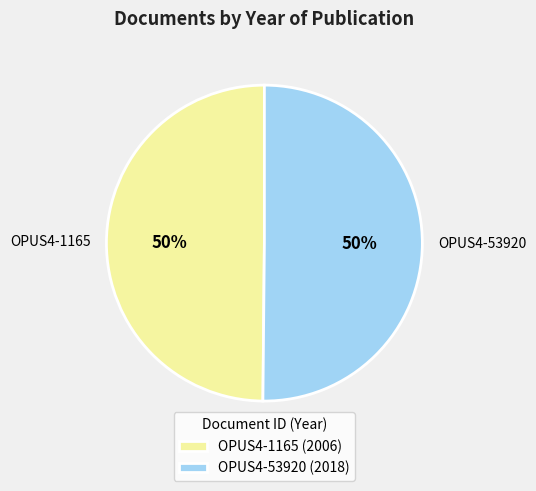

The OPUS4-53920 slice represents 50% of the pie. True or false?

True